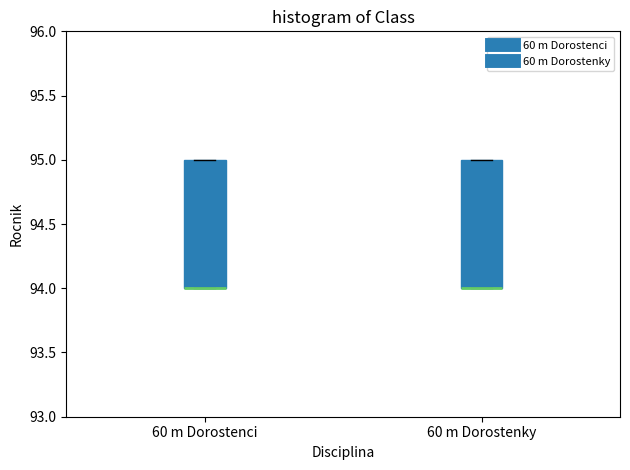

Reading left to right, transcribe this box plot: for each box, give where its median line is, the range the box spans, and where its two whiskers end, as read against the y-axis. The values are not printed on the chart, so give them approximately, as read against the axis.

60 m Dorostenci: median 94 (drawn on the box's lower edge), box 94 to 95, whiskers 94 to 95
60 m Dorostenky: median 94 (drawn on the box's lower edge), box 94 to 95, whiskers 94 to 95